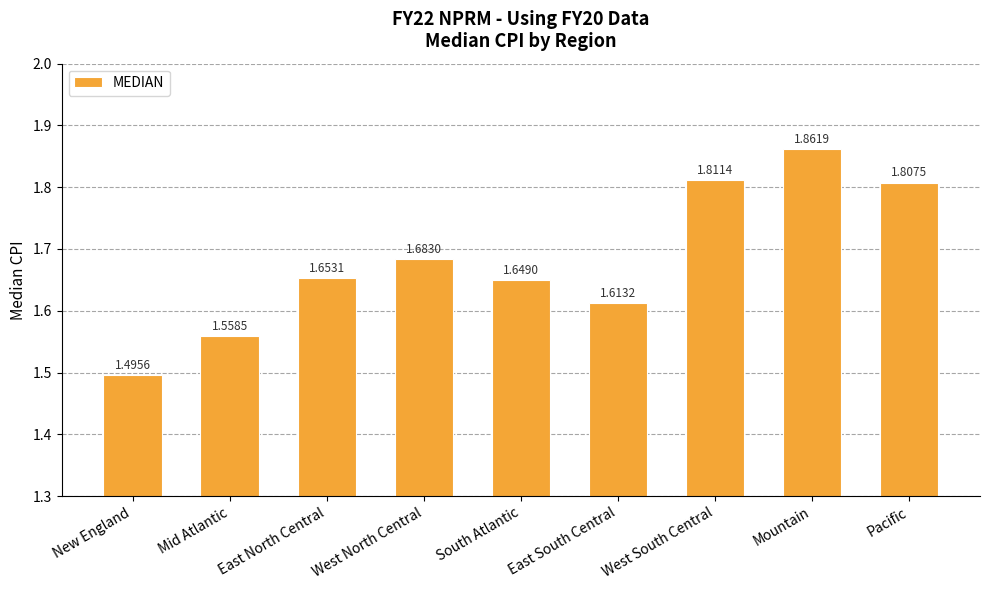

Approximately how many times larger is the value at Mid Atlantic compared to South Atlantic?

0.9